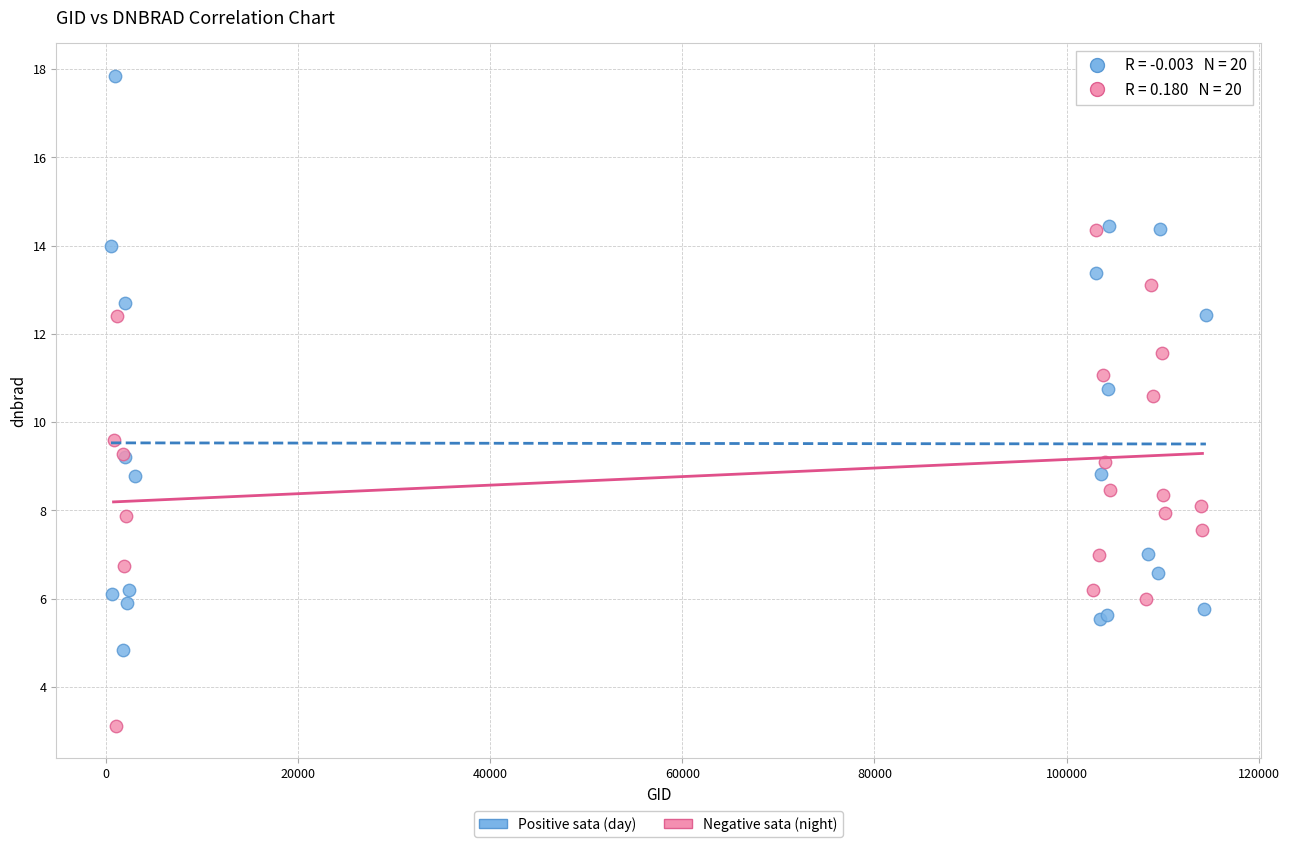

Which series contains the highest Y value?

Positive sata (day)